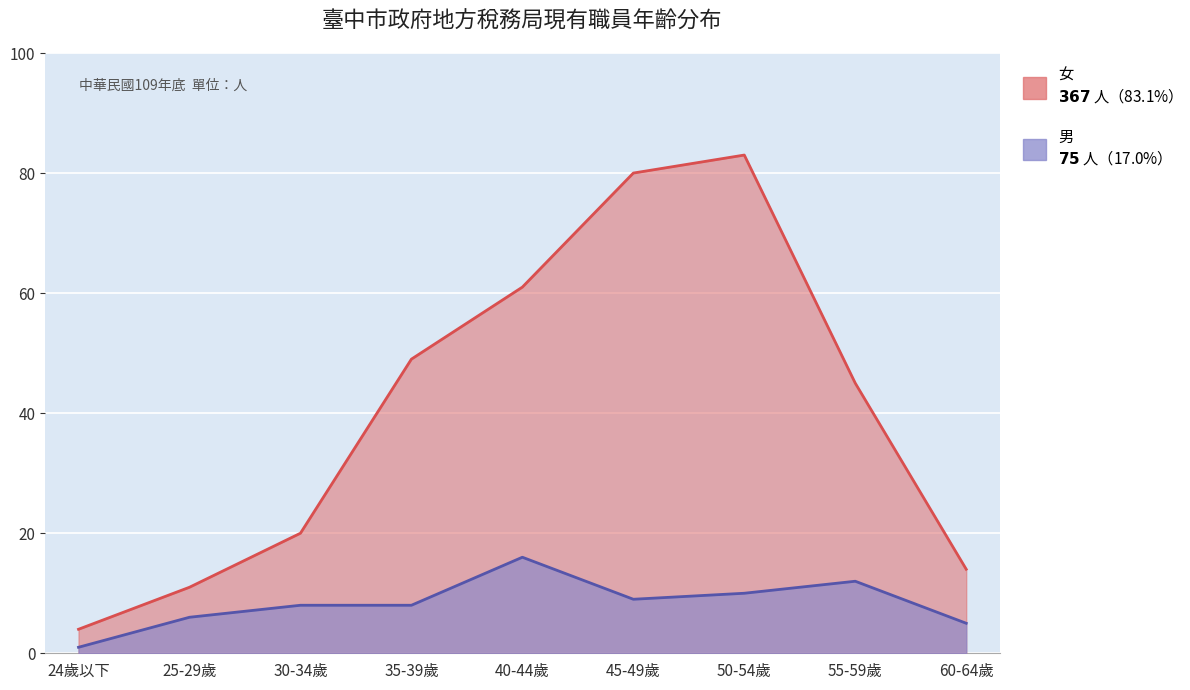

List the series in order of their overall mean, lowest first.

男, 女